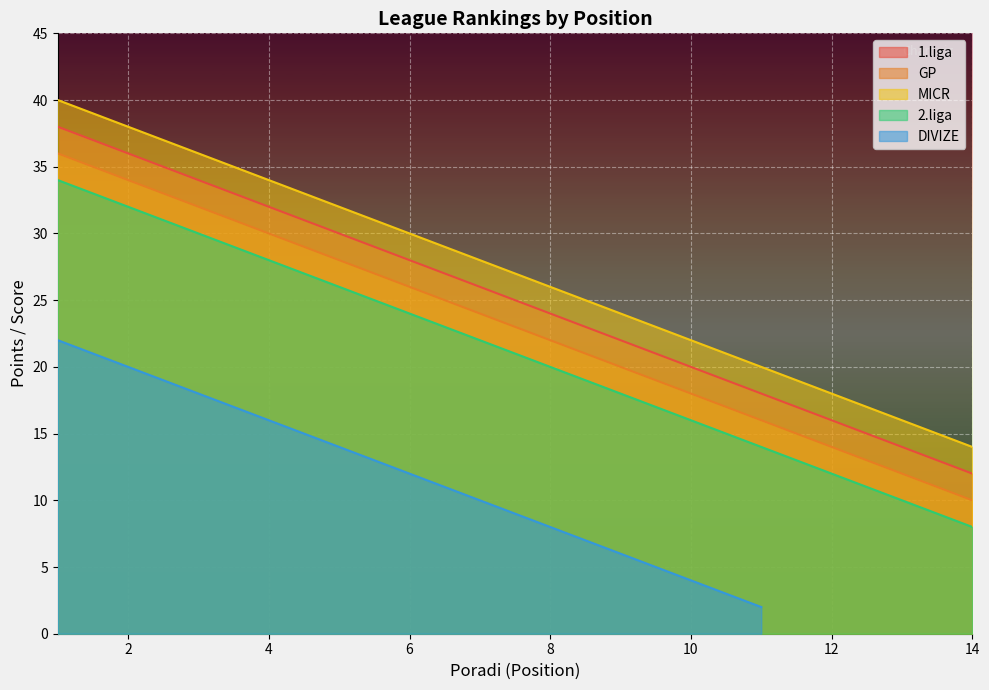

What is the lowest value of the GP series?

10